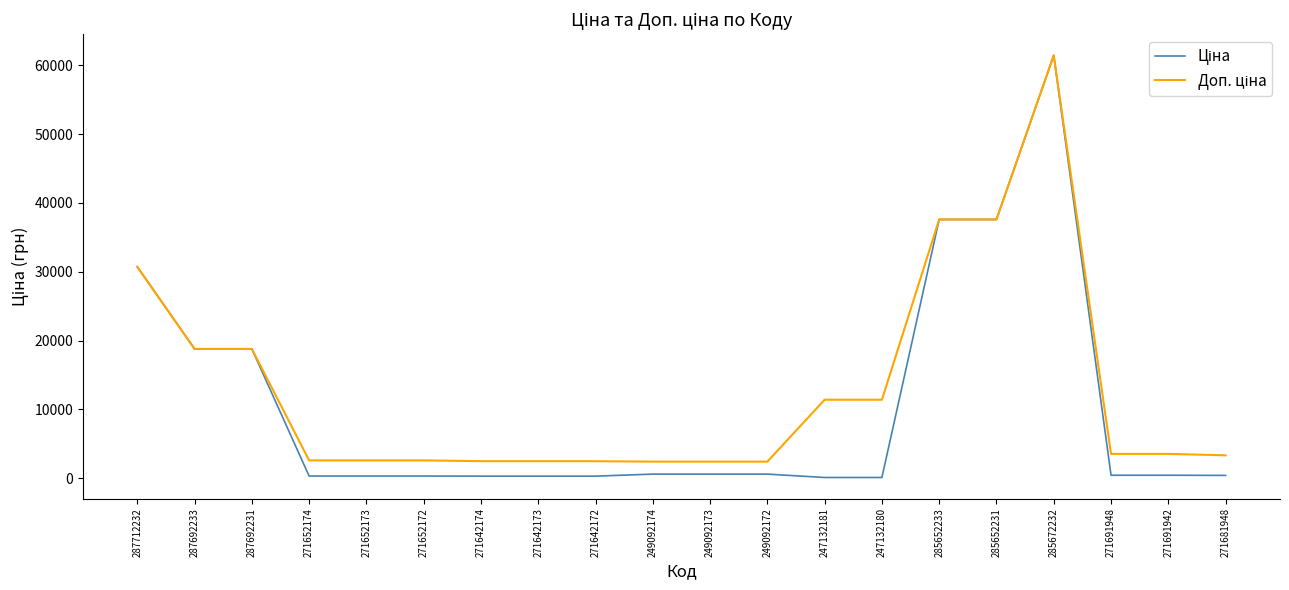

At which category is the sum across all series the highest?

285672232